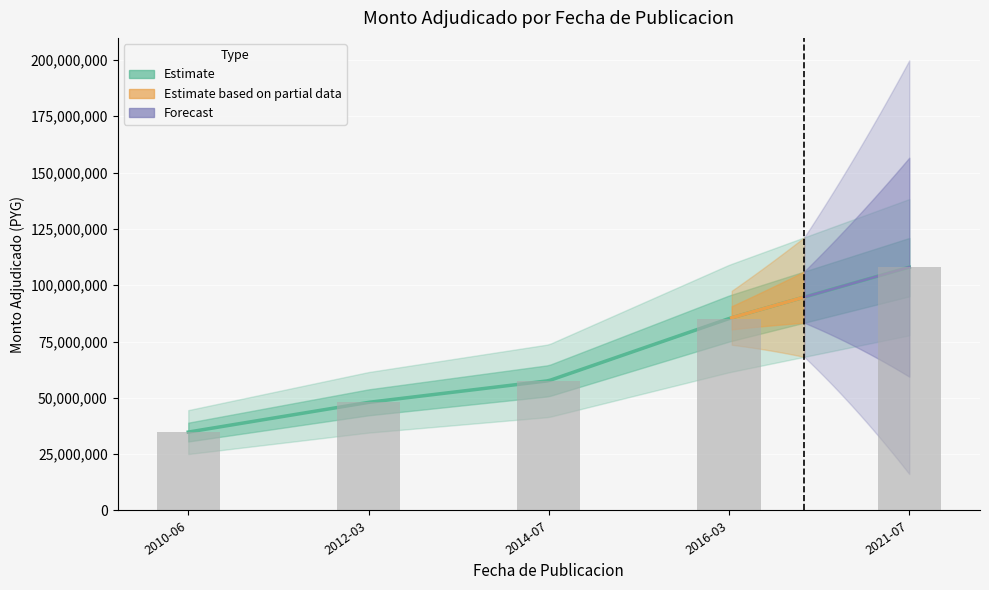

What is the label of the 3rd bar from the right?

2014-07